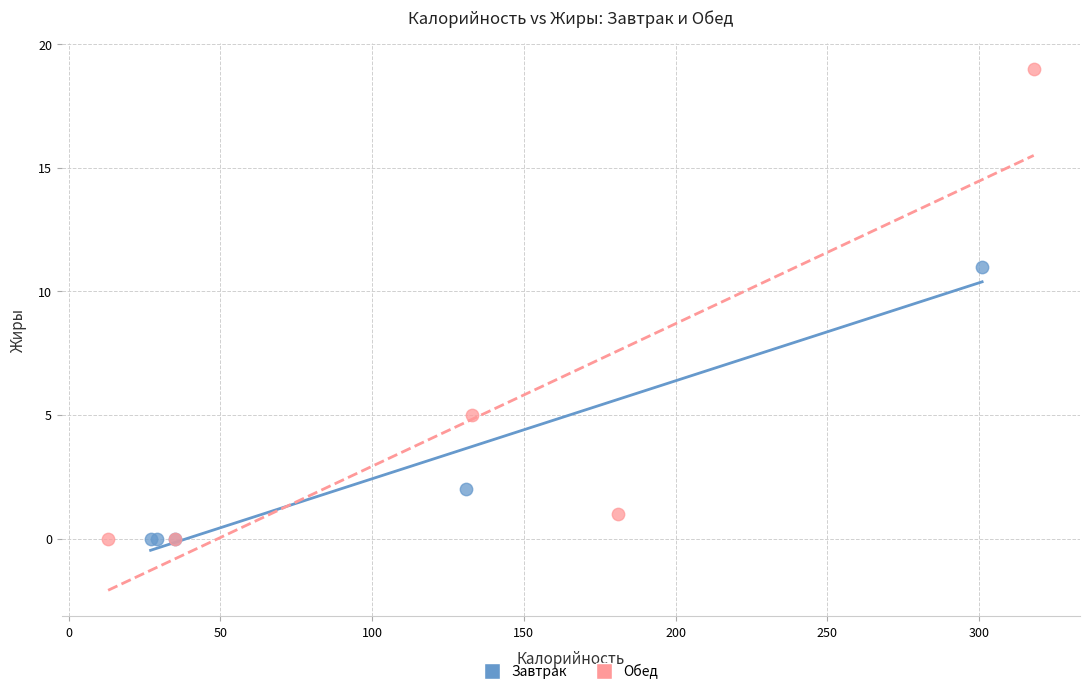

What are all the series names shown in the legend?

Завтрак, Обед